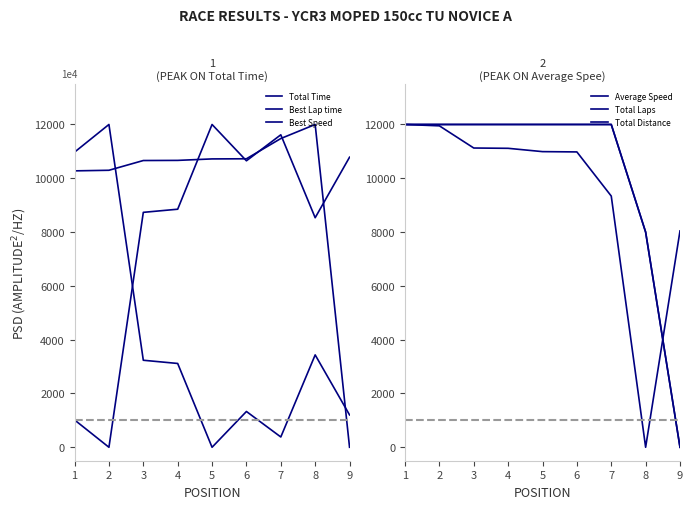

Is the value of Total Laps at 5 greater than the value of Best Speed at 5?

Yes